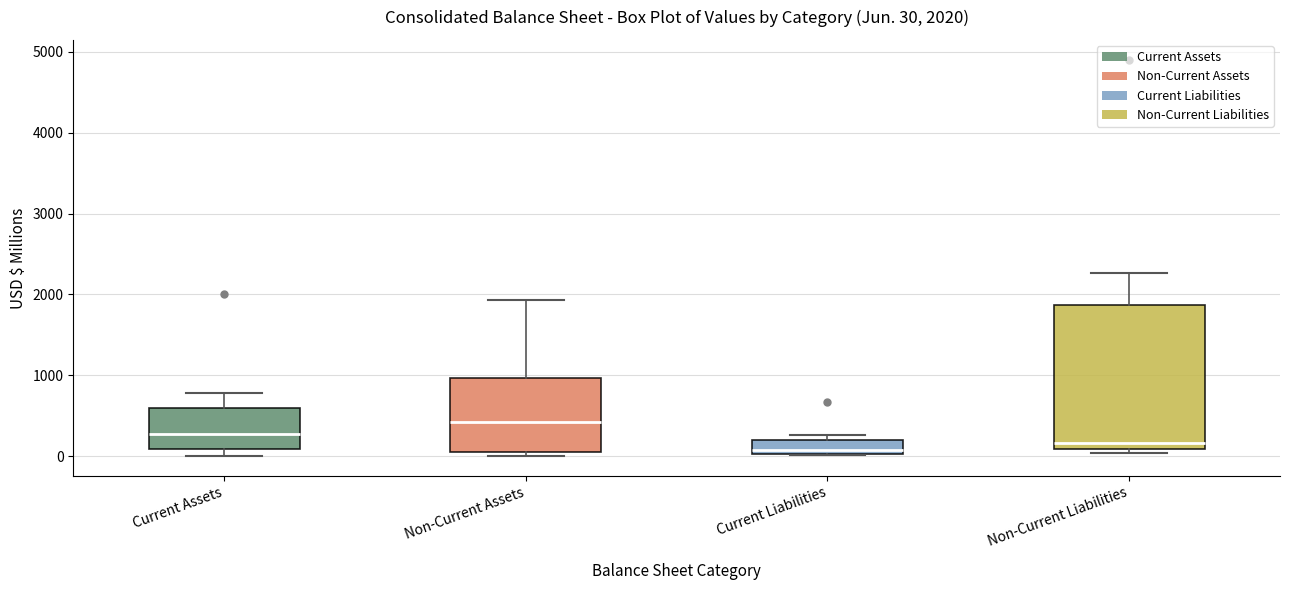

Which box's median line is the highest?

Non-Current Assets